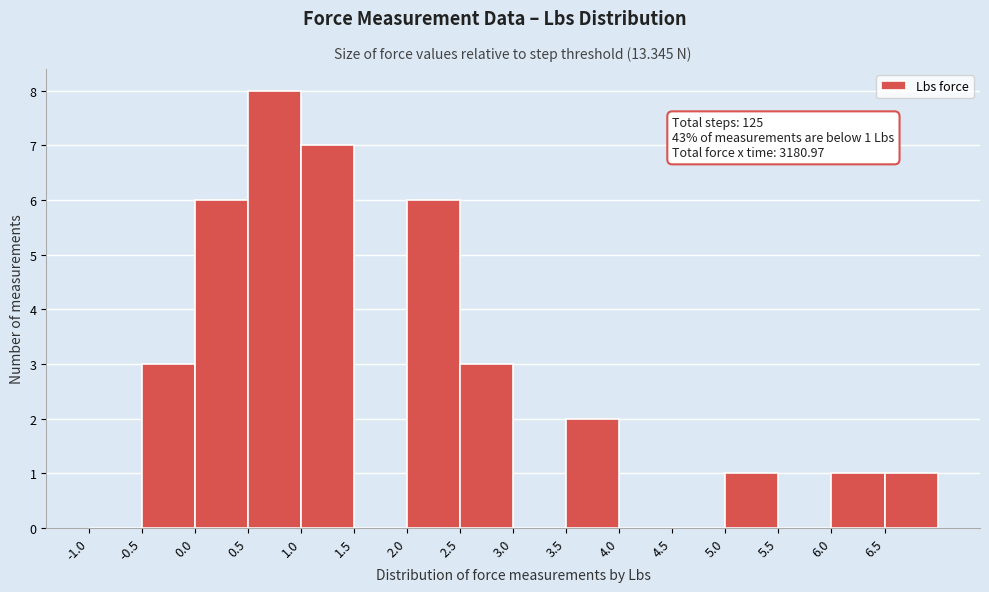

Over which range of the x-axis is the bar tallest?

0.5 to 1.0